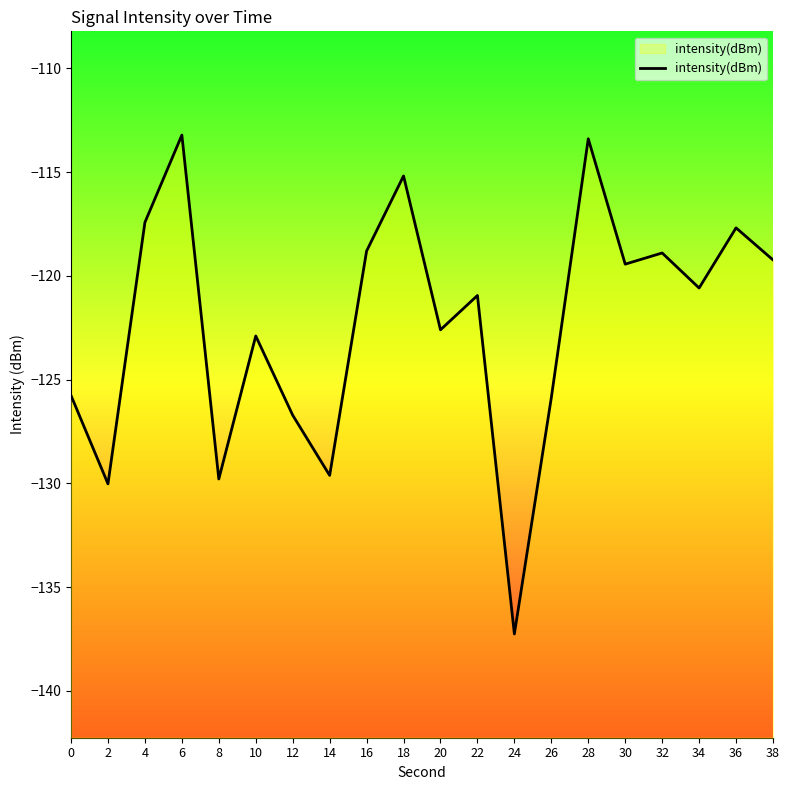

What is the difference between the maximum and minimum values?

24.0